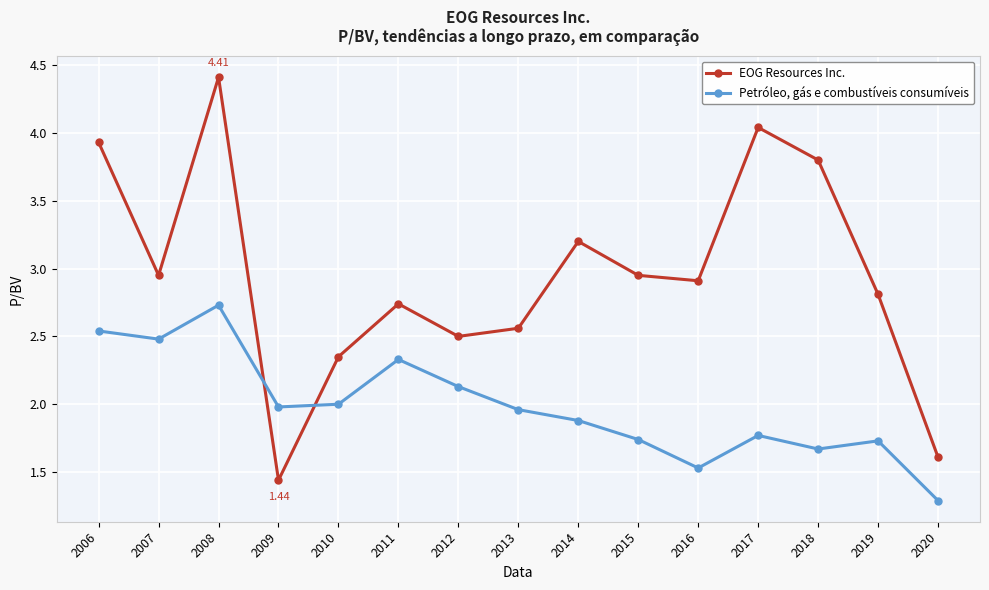

List the series in order of their overall mean, highest first.

EOG Resources Inc., Petróleo, gás e combustíveis consumíveis